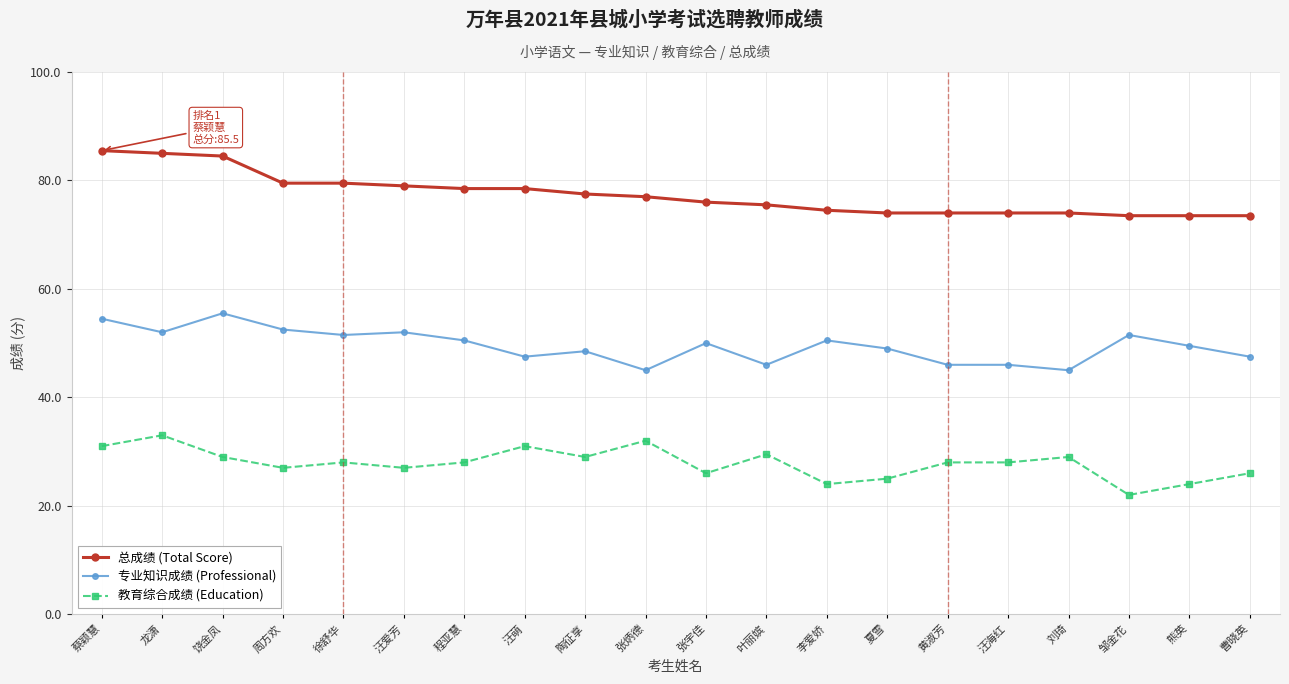

Which label corresponds to the smallest value in the chart?

邹金花